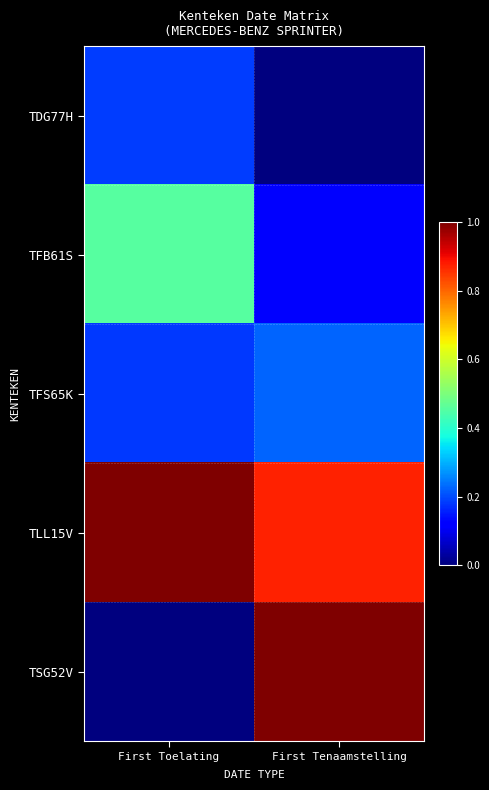

Reading left to right, what are all the values shown in this chart?

TDG77H: First Toelating=0.2	First Tenaamstelling=0.0
TFB61S: First Toelating=0.5	First Tenaamstelling=0.1
TFS65K: First Toelating=0.2	First Tenaamstelling=0.2
TLL15V: First Toelating=1.0	First Tenaamstelling=0.9
TSG52V: First Toelating=0.0	First Tenaamstelling=1.0